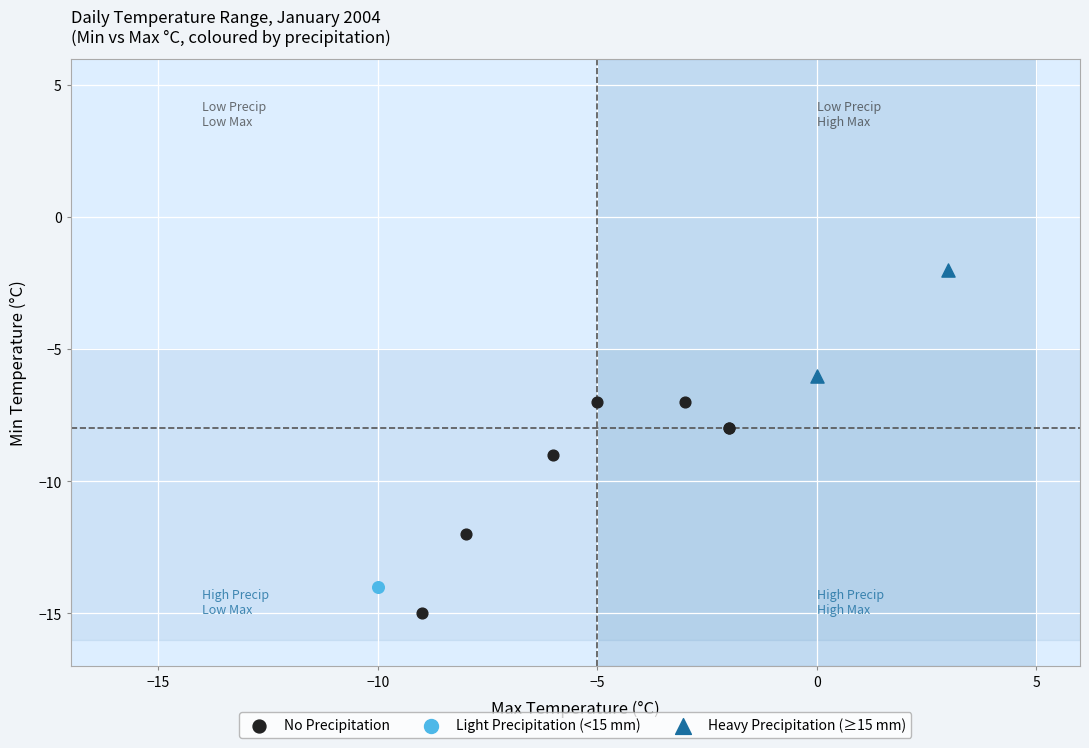

Which series contains the highest Y value?

Heavy Precipitation (≥15 mm)